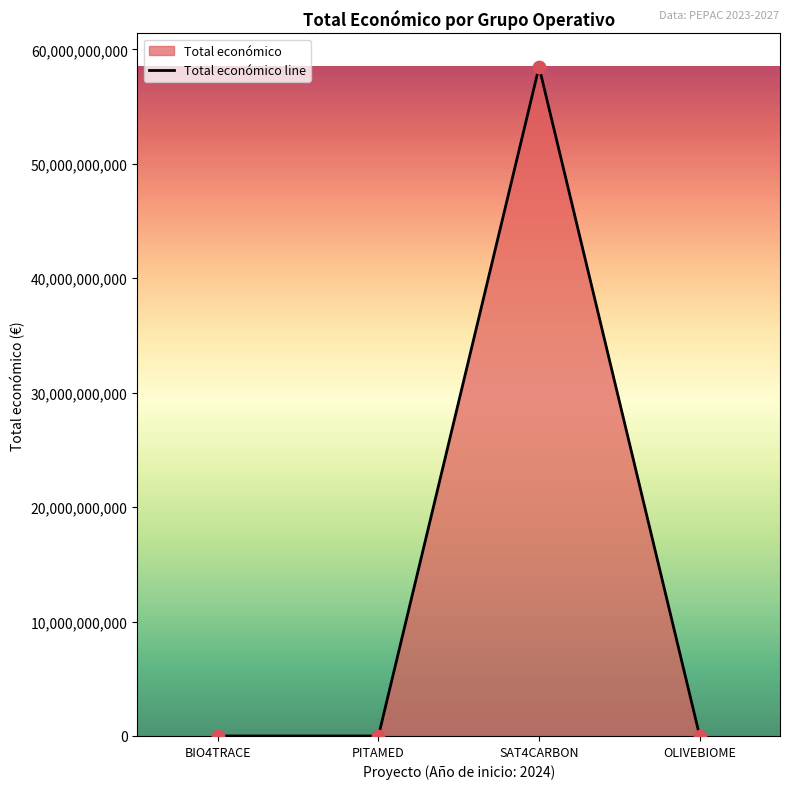

Which has a higher value, BIO4TRACE or SAT4CARBON?

SAT4CARBON